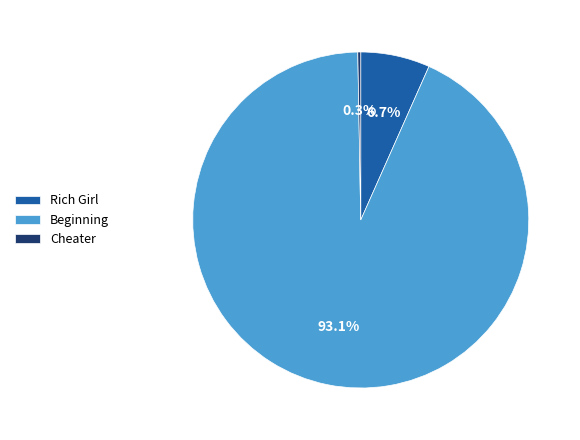

What is the largest slice in the pie chart?

Beginning